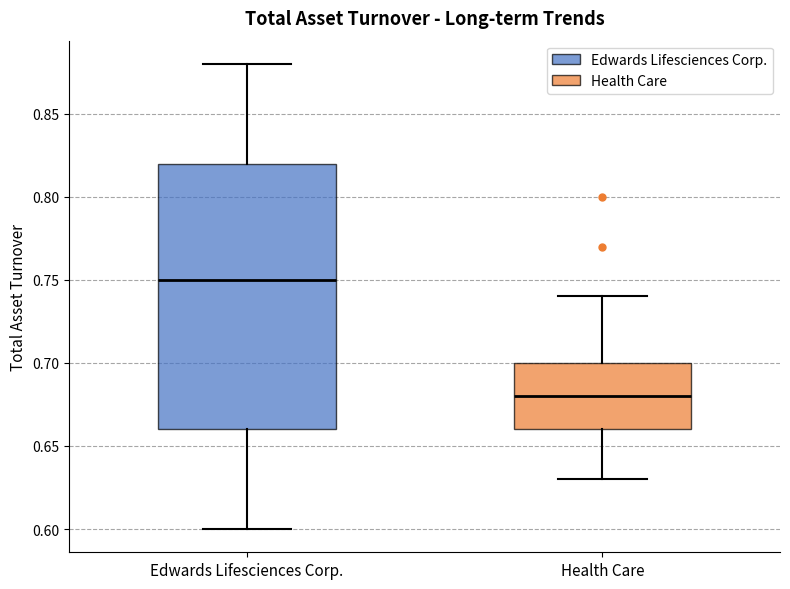

Reading left to right, read every box against the y-axis: the position of its median line, the range the box covers, and the ends of its whiskers. The values are not printed on the chart, so give them approximately, as read against the axis.

Edwards Lifesciences Corp.: median 0.75, box 0.66 to 0.82, whiskers 0.60 to 0.88
Health Care: median 0.68, box 0.66 to 0.70, whiskers 0.63 to 0.74